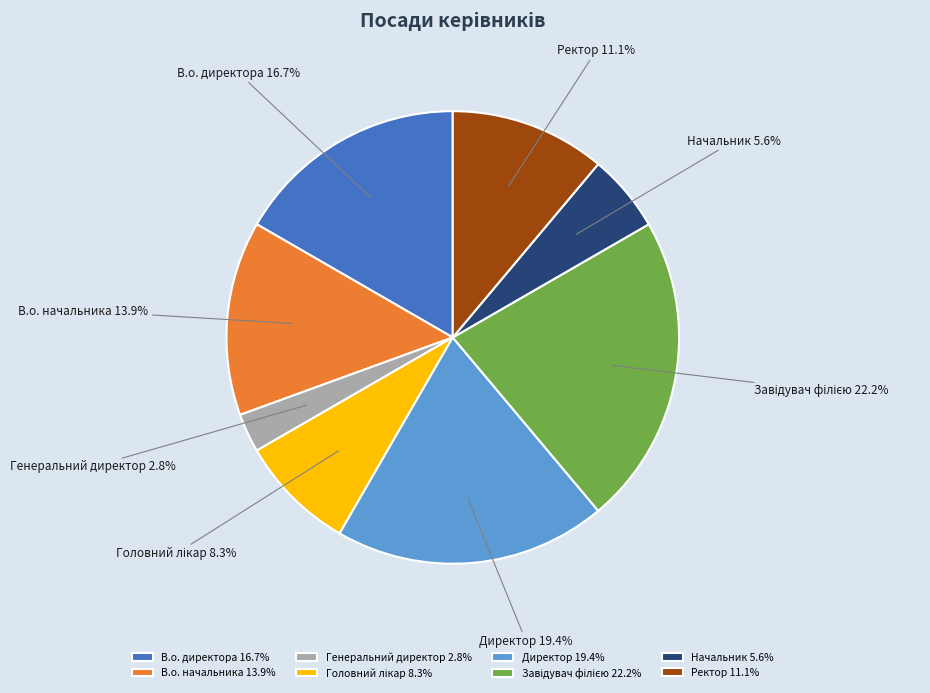

To the nearest percent, what portion does Начальник represent?

6%